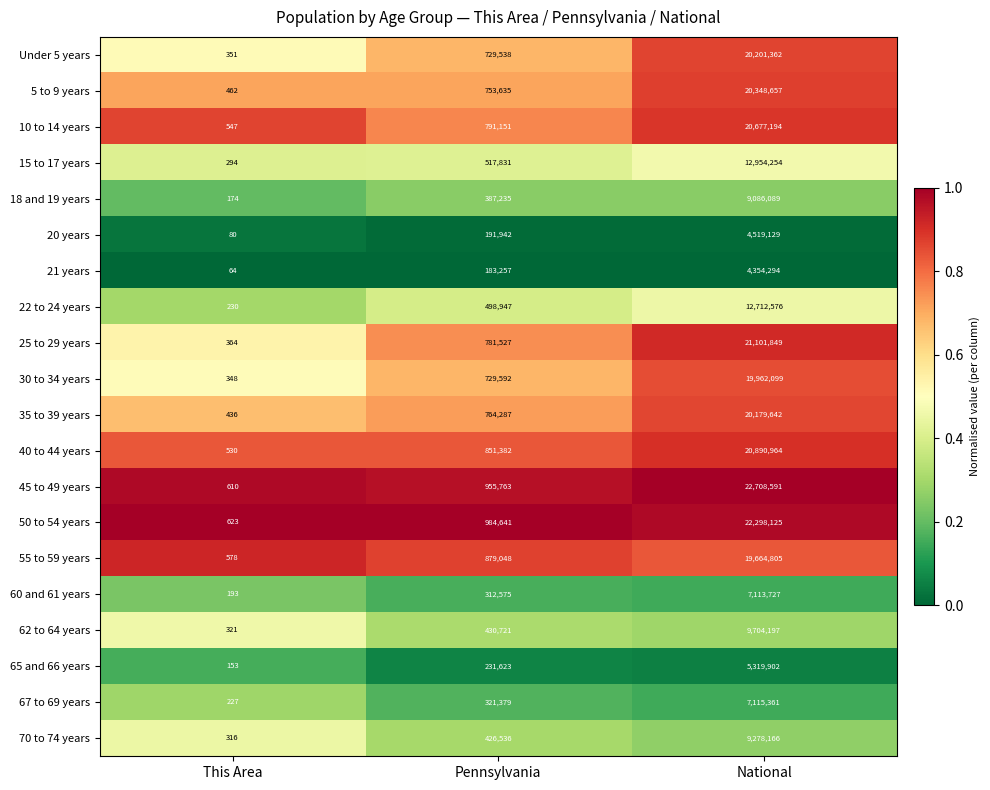

The Under 5 years series shows 351 at This Area. True or false?

True